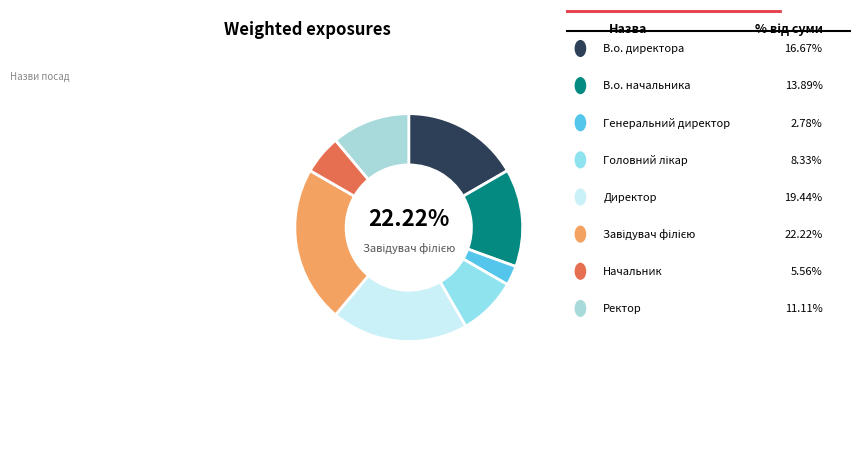

Is there any slice that represents more than half of the pie?

No